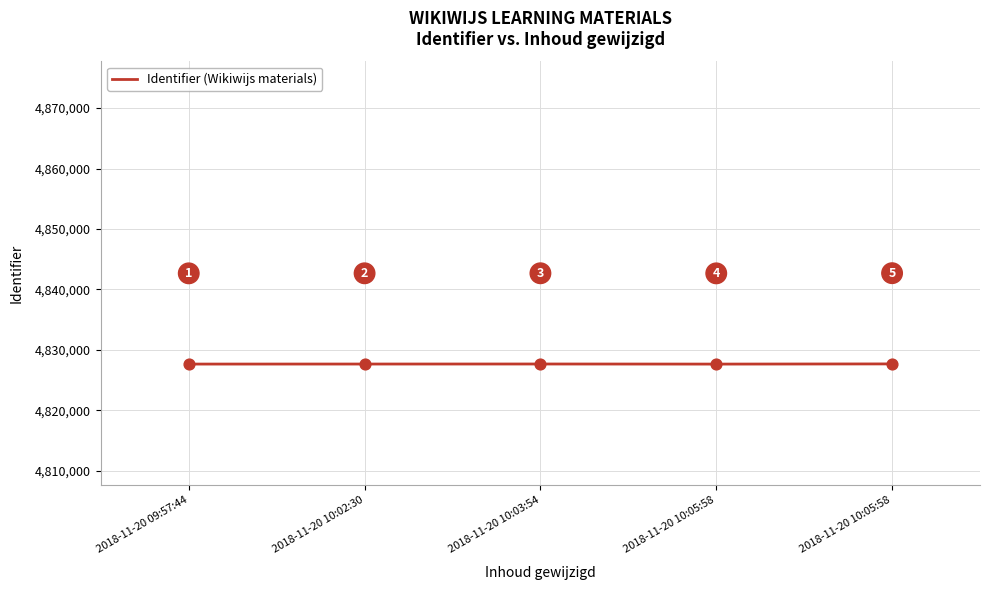

What is the change in value from 2018-11-20 10:03:54 to 2018-11-20 10:05:58?

+14